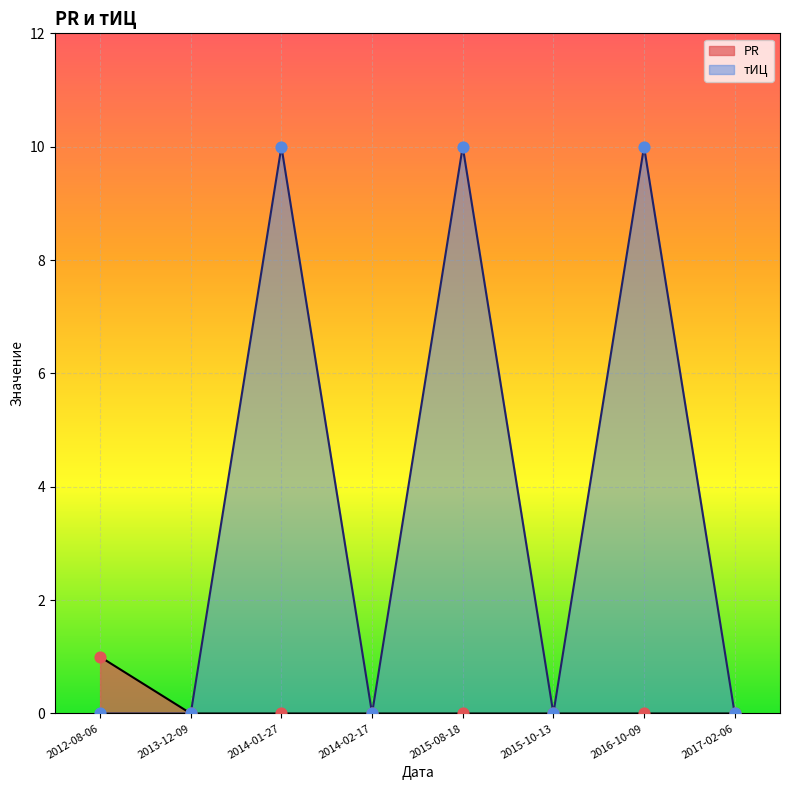

Is the value of тИЦ at 2014-02-17 greater than the value of PR at 2015-08-18?

No